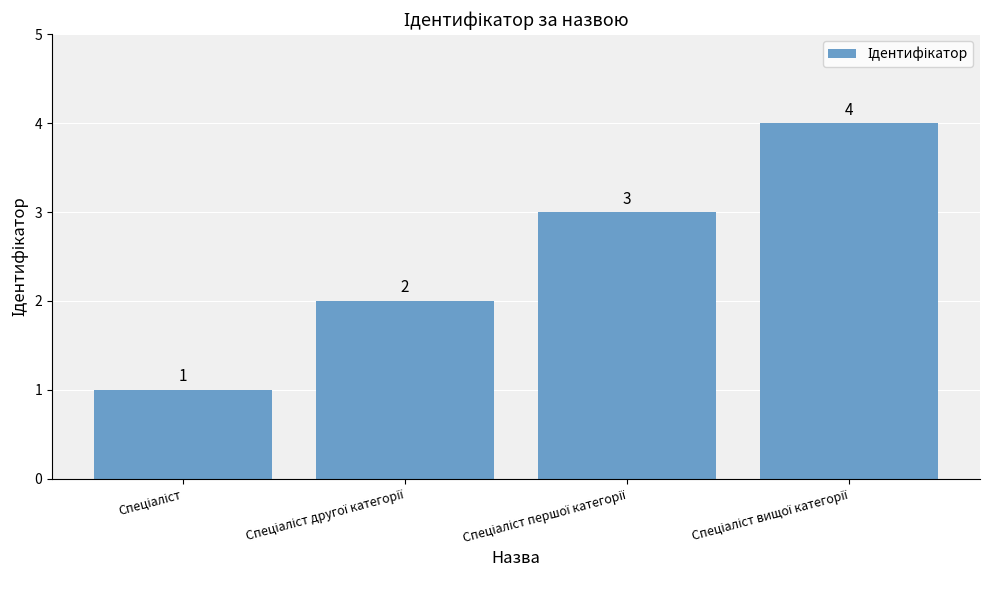

What is the value of the 1st bar from the left?

1